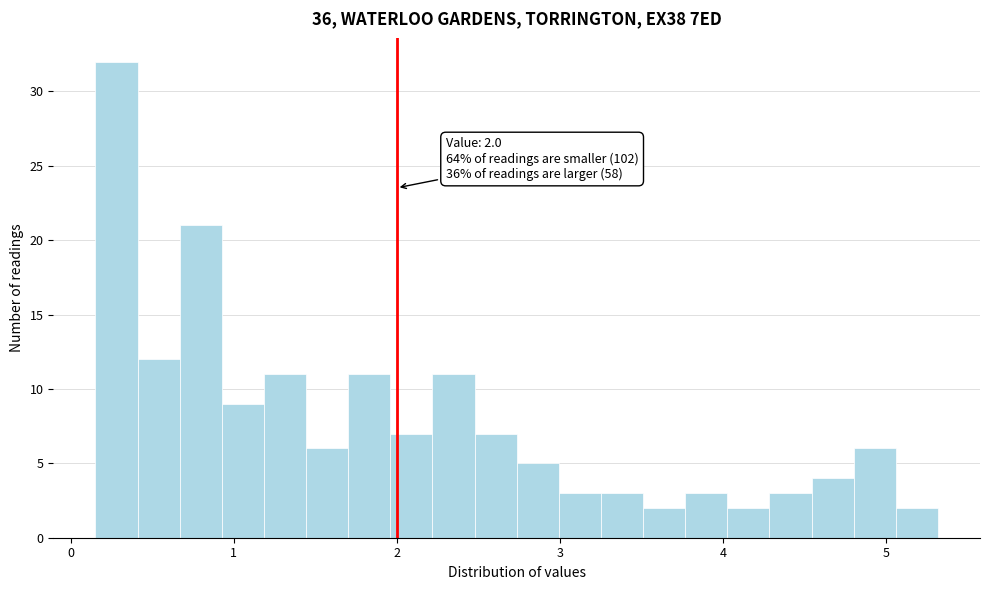

Read against the x-axis, roughly where is the centre of the tallest bar?

0.3